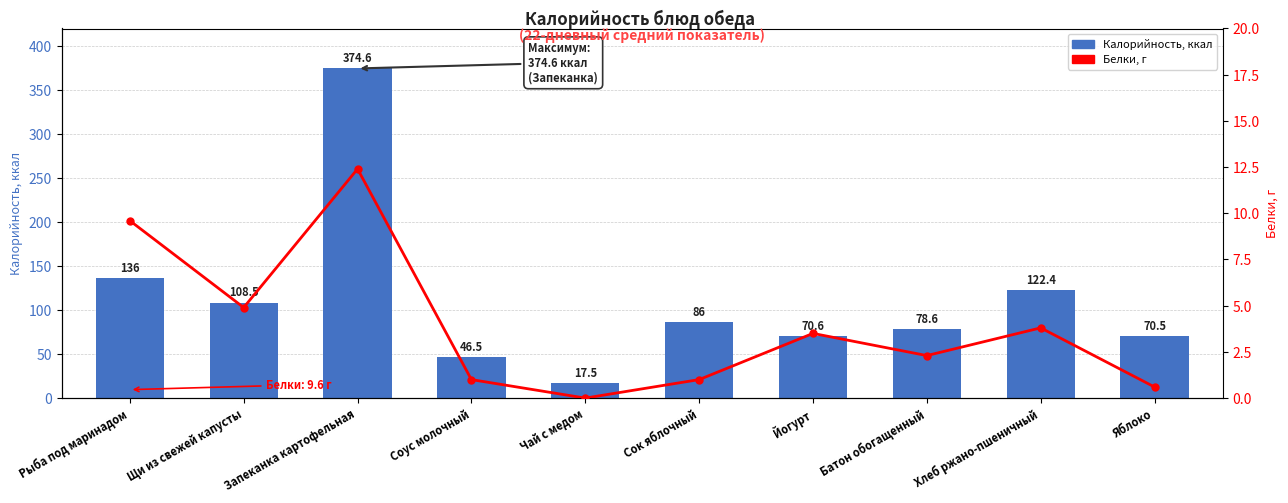

At how many categories does at least one series exceed 346?

1